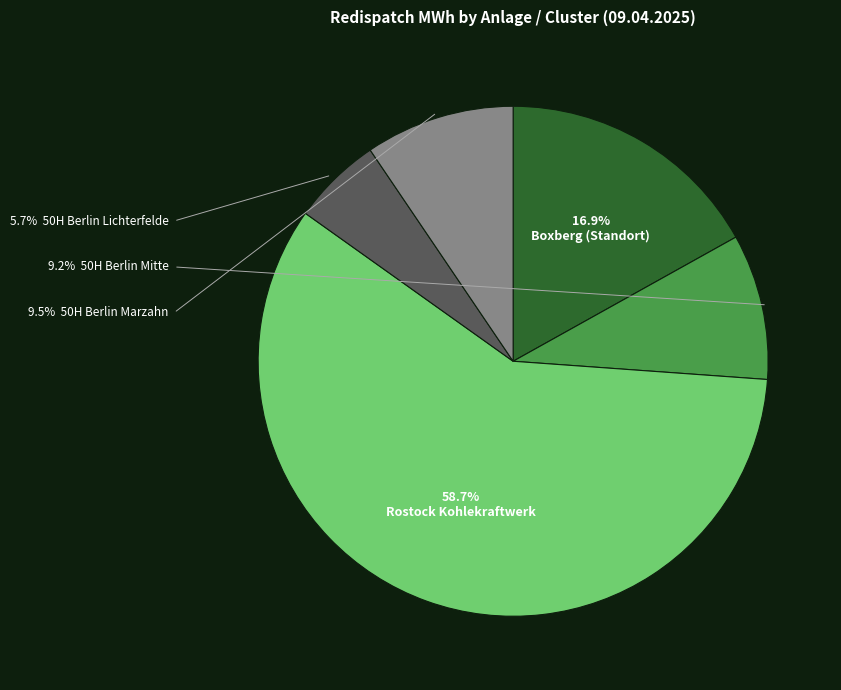

To the nearest percent, what is the difference between the largest and smallest slice percentages?

53%